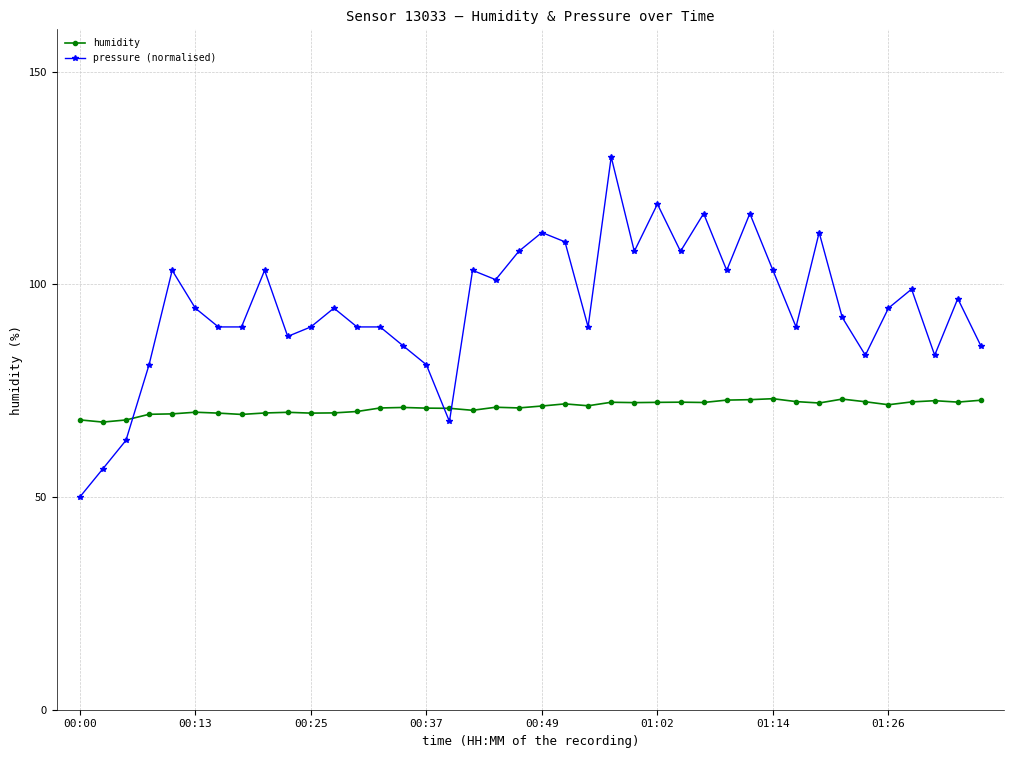

At how many categories does at least one series exceed 105?

10